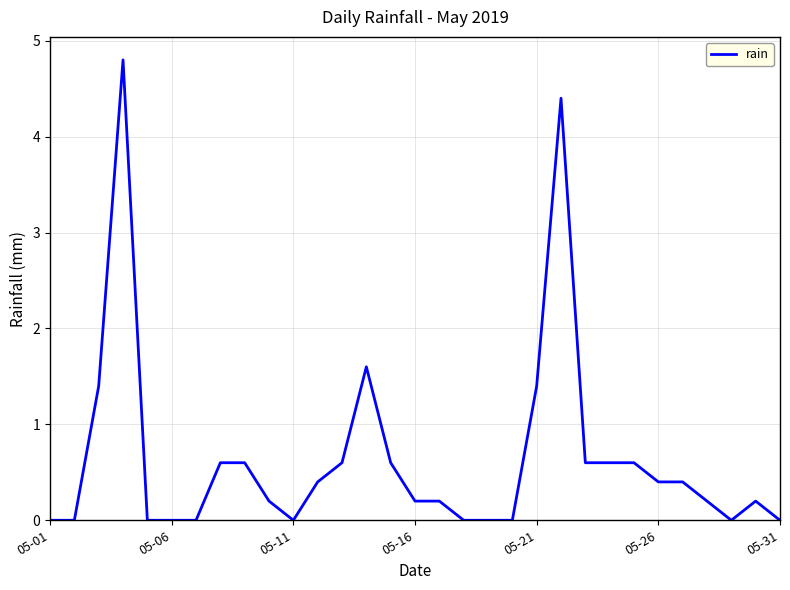

How many categories are shown in the chart?

31